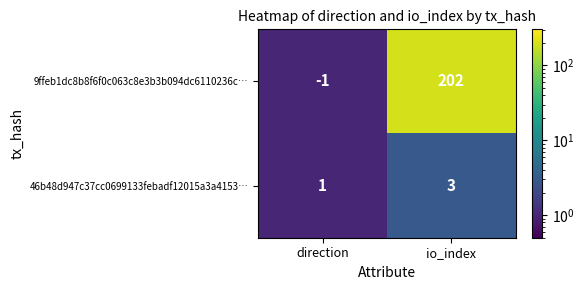

Which category has the highest value in the 46b48d947c37cc0699133febadf12015a3a4153… series?

io_index